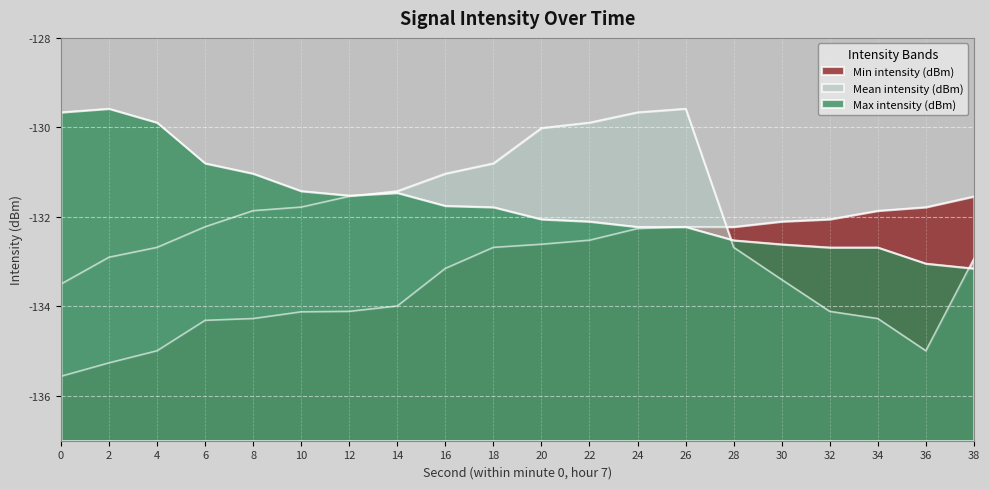

How many interior local valleys does the Mean intensity (dBm) series have?

1